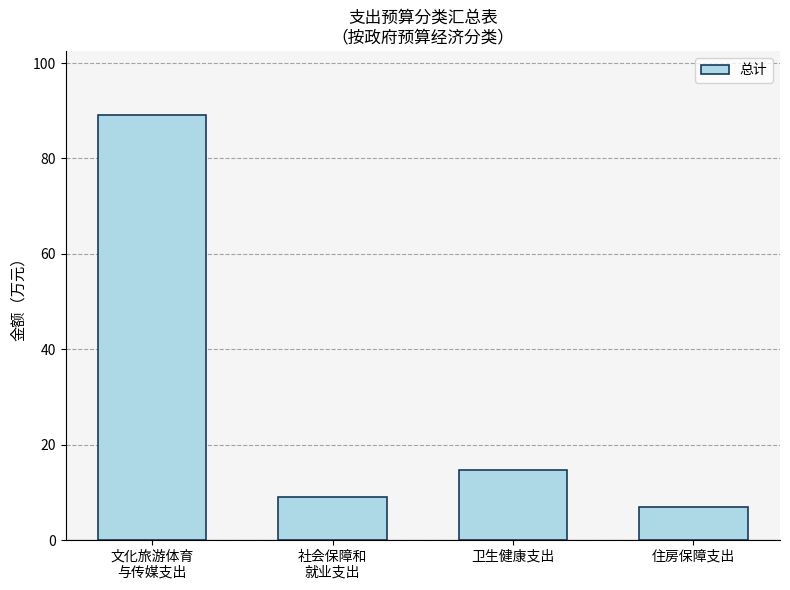

The chart shows a value of 14.7 at 卫生健康支出. True or false?

True